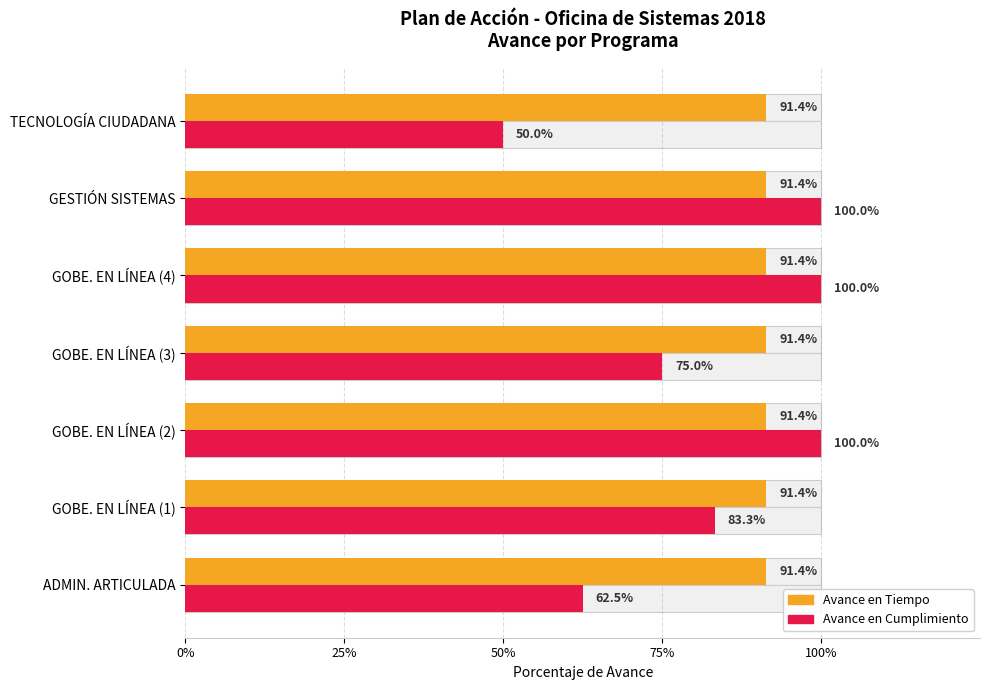

How many bars are there in each group?

2